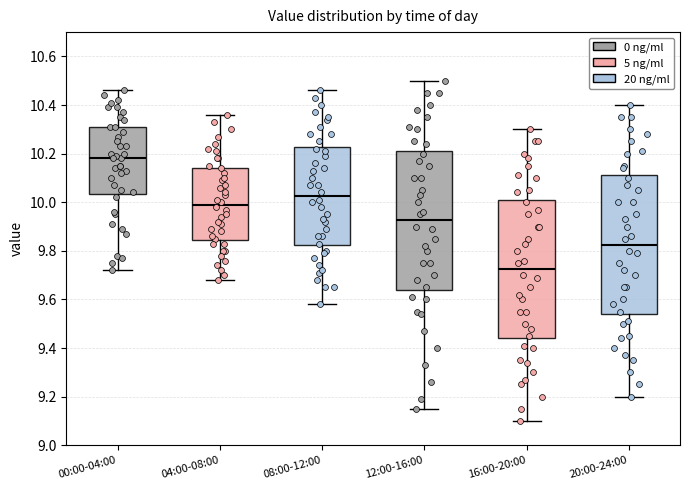

Reading left to right, read every box against the y-axis: the position of its median line, the range the box covers, and the ends of its whiskers. The values are not printed on the chart, so give them approximately, as read against the axis.

00:00-04:00: median 10.18, box 10.04 to 10.32, whiskers 9.72 to 10.46
04:00-08:00: median 10.00, box 9.84 to 10.14, whiskers 9.68 to 10.36
08:00-12:00: median 10.02, box 9.82 to 10.22, whiskers 9.58 to 10.46
12:00-16:00: median 9.92, box 9.64 to 10.22, whiskers 9.16 to 10.50
16:00-20:00: median 9.72, box 9.44 to 10.02, whiskers 9.10 to 10.30
20:00-24:00: median 9.82, box 9.54 to 10.12, whiskers 9.20 to 10.40